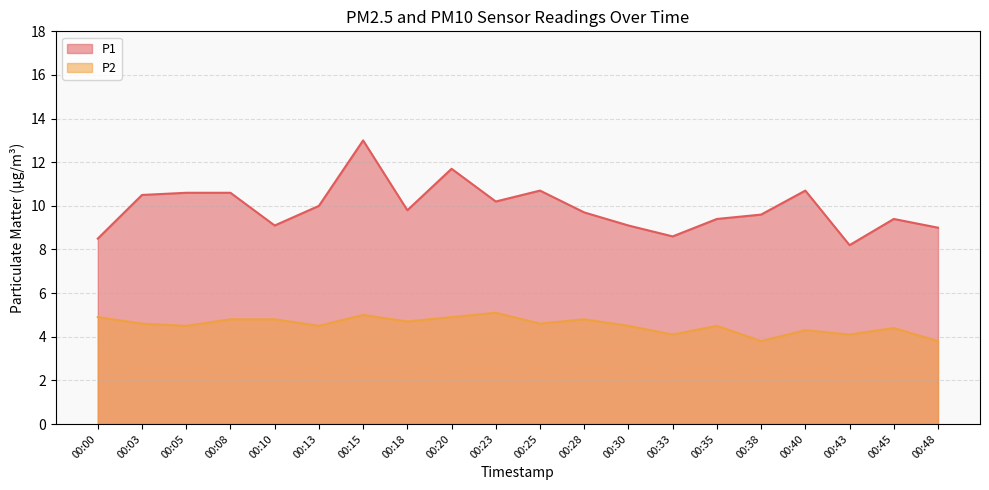

What are all the series names shown in the legend?

P1, P2